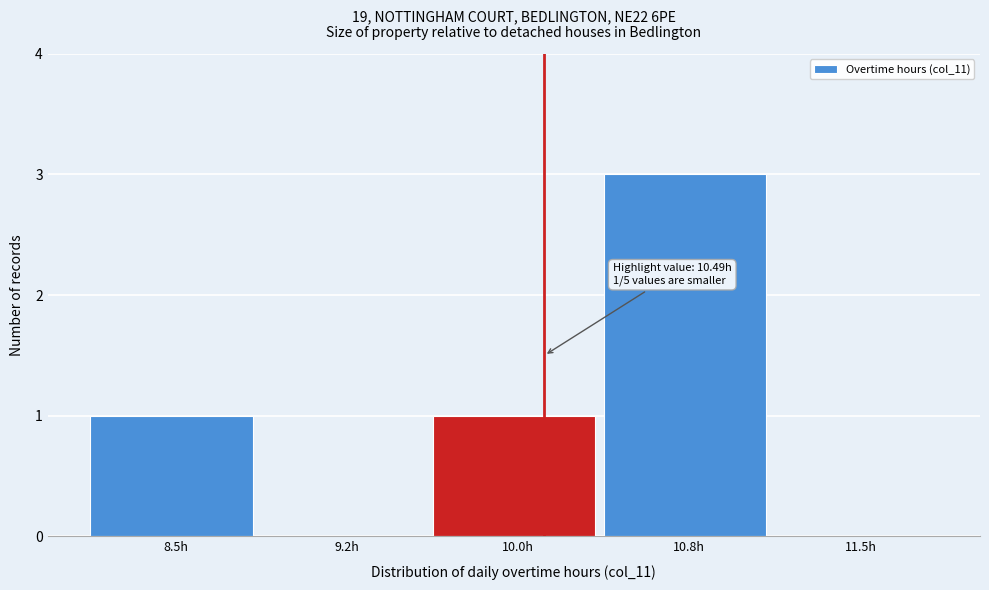

Reading right to left, what are all the values shown in this chart?

11.5h=0	10.8h=3	10.0h=1	9.2h=0	8.5h=1